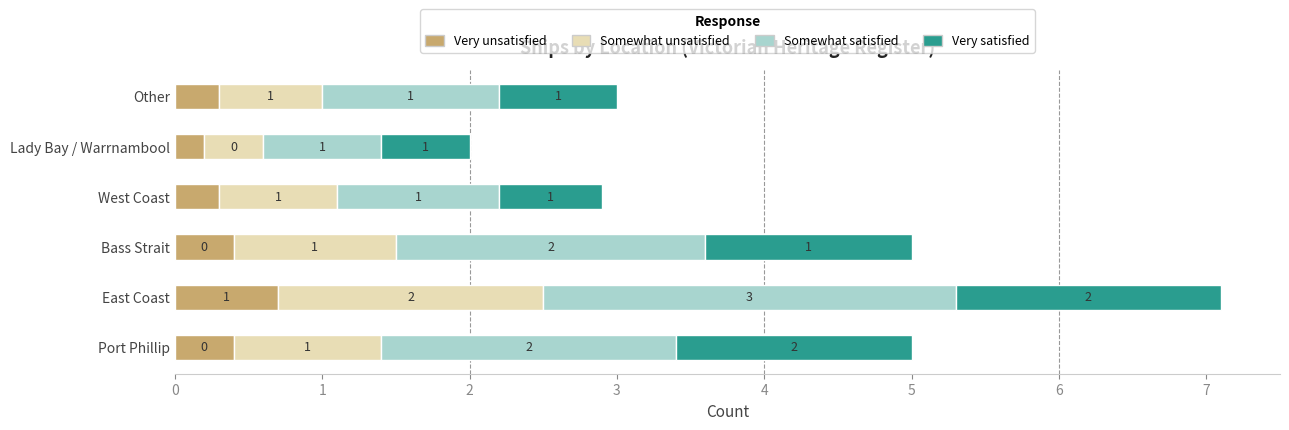

What is the total value across all series at Port Phillip?

5.0